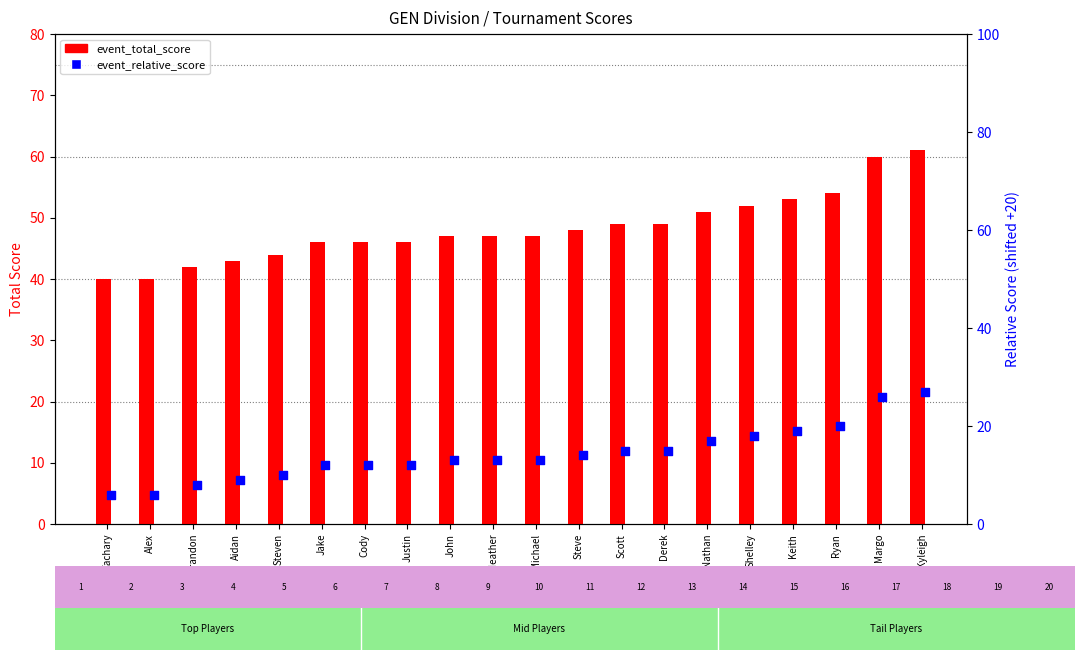

Which series has the largest total across all categories?

event_total_score